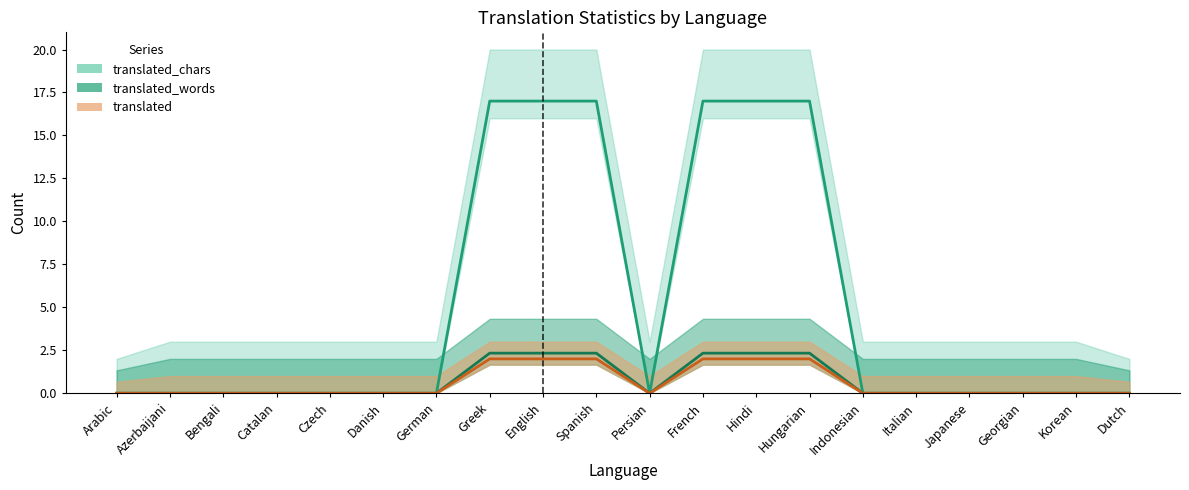

Which series has the largest range (max minus min)?

translated_chars_line